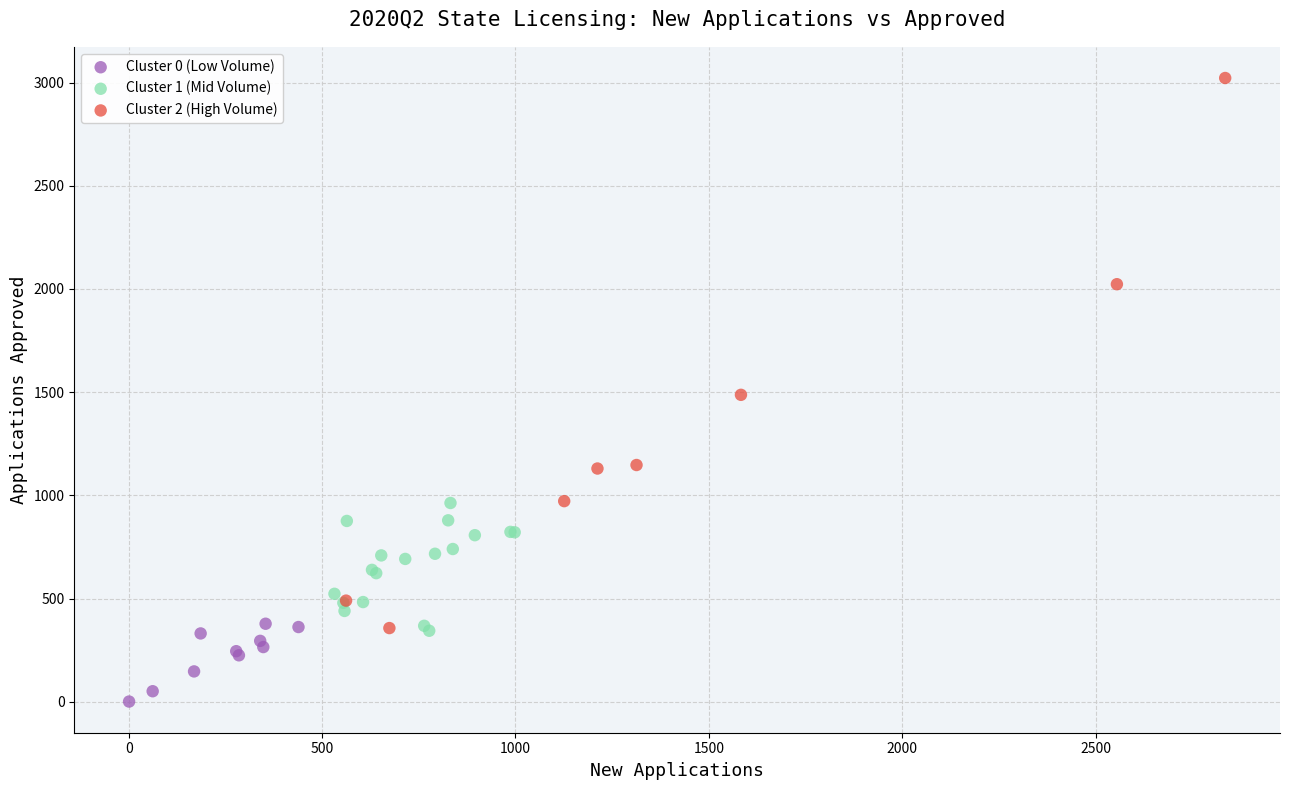

Which series contains the lowest Y value?

Cluster 0 (Low Volume)